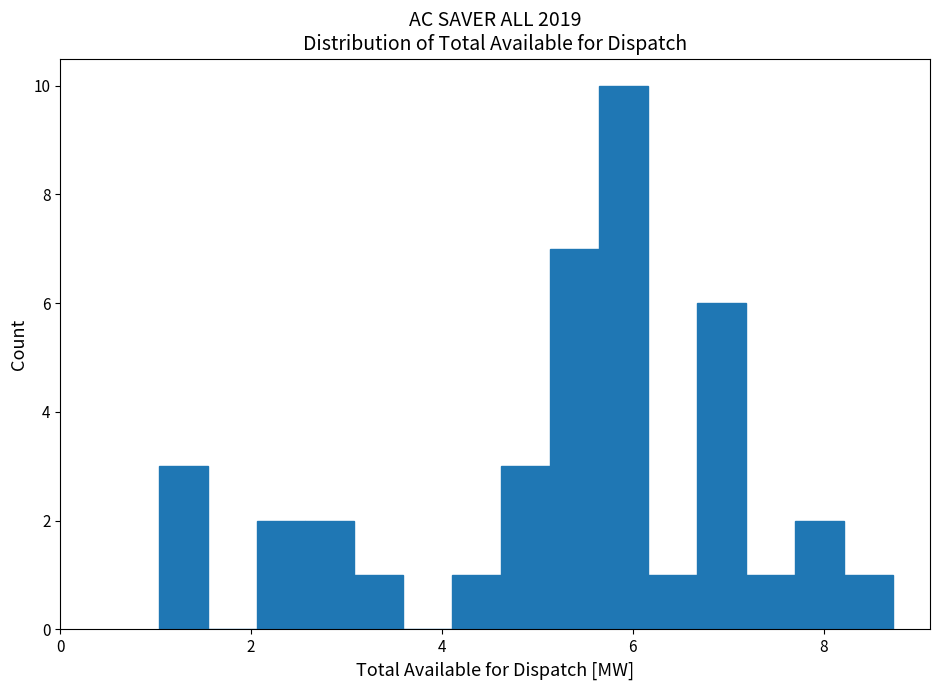

Around what value on the x-axis is the tallest bar? Give the approximate position of its centre, as read against the axis.

6.0